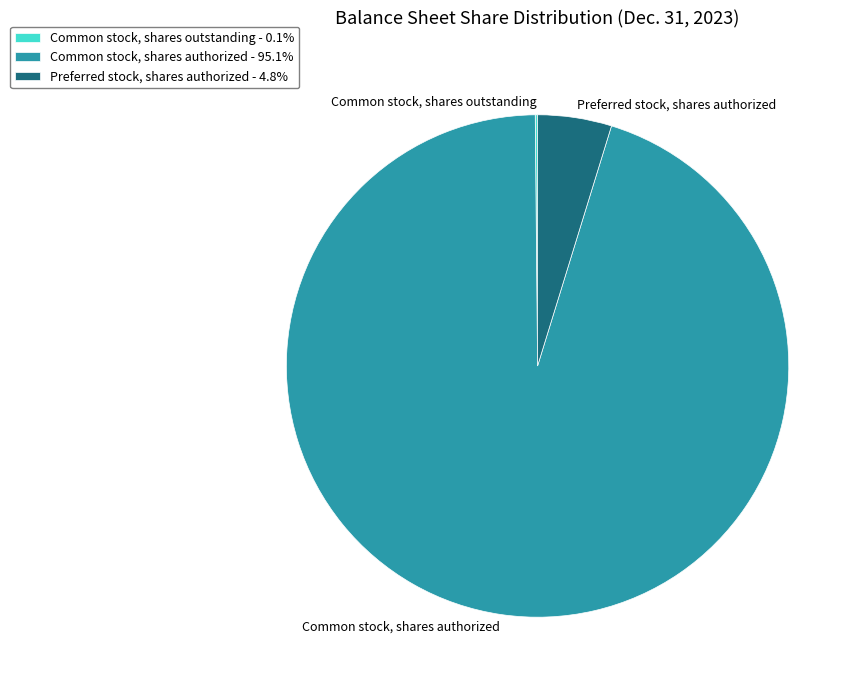

Do Common stock, shares authorized and Preferred stock, shares authorized together represent more than half of the pie?

Yes